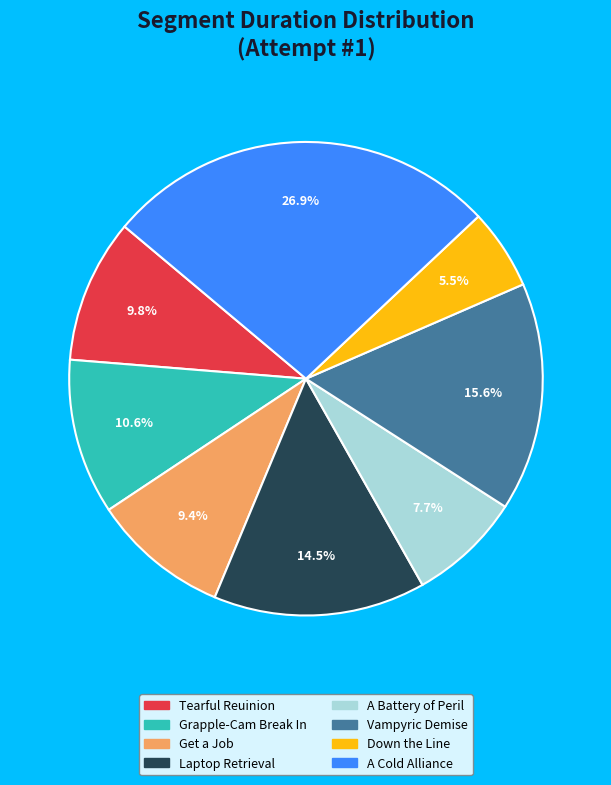

Count the number of slices in the pie.

8